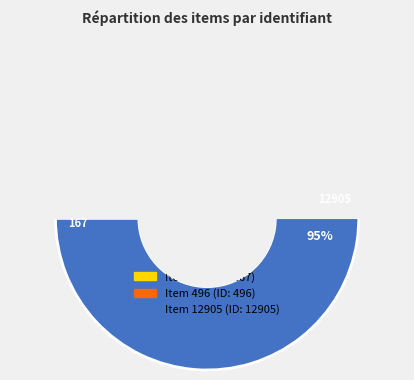

What percentage is NOT represented by Item 496?

96.3%